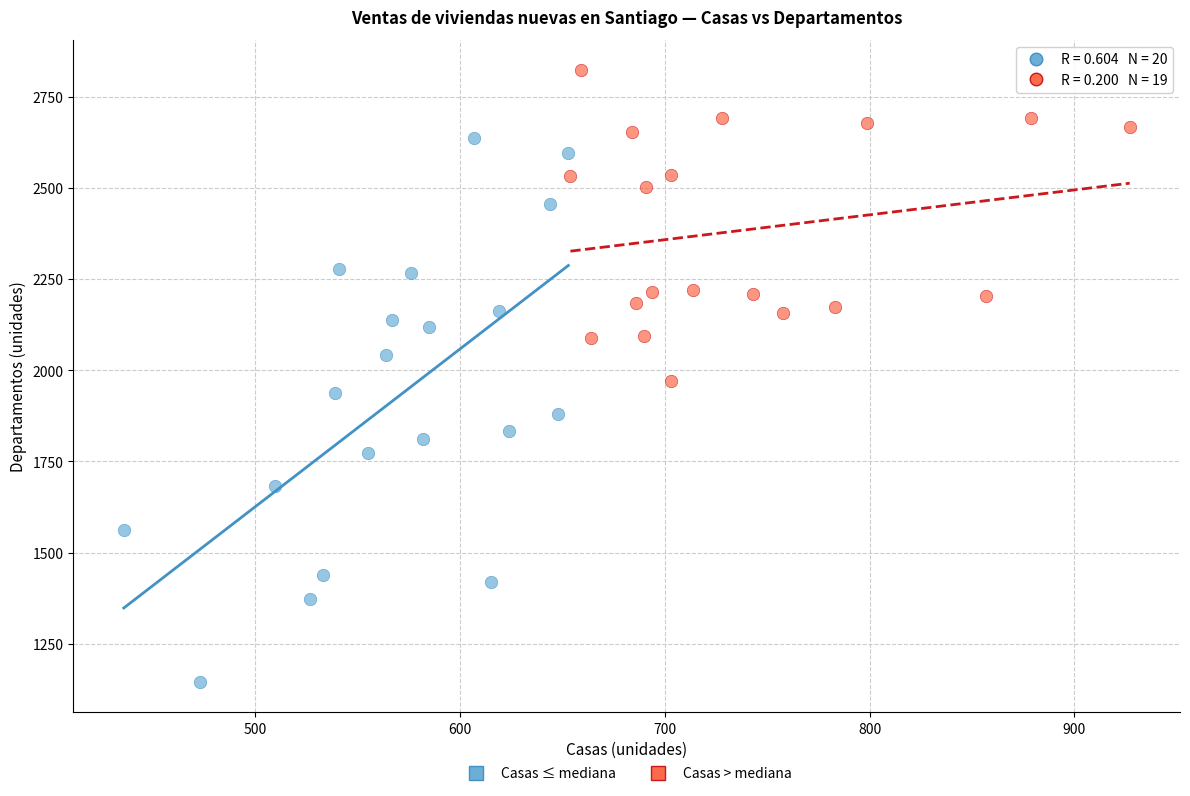

Which series contains the highest Y value?

Casas > mediana